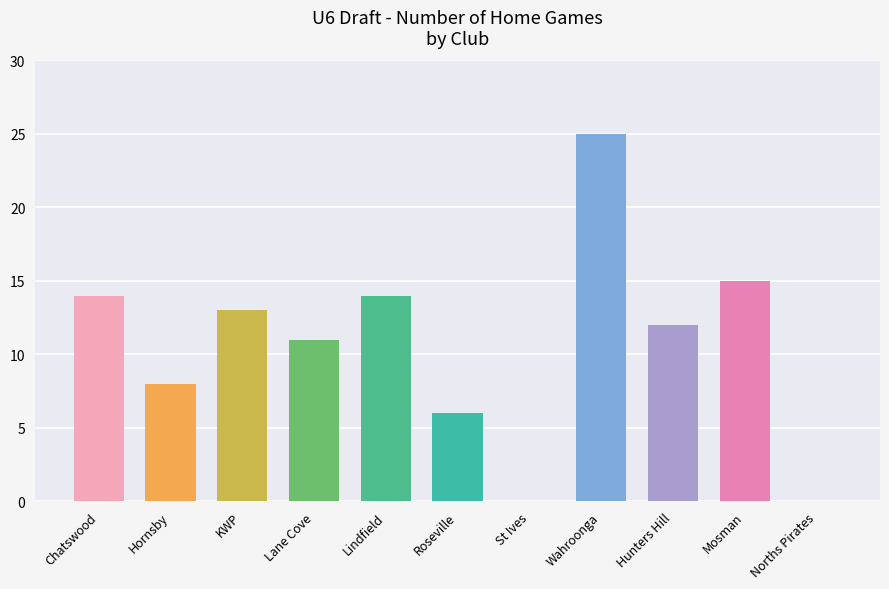

What is the sum of the values at Hunters Hill and Norths Pirates?

12